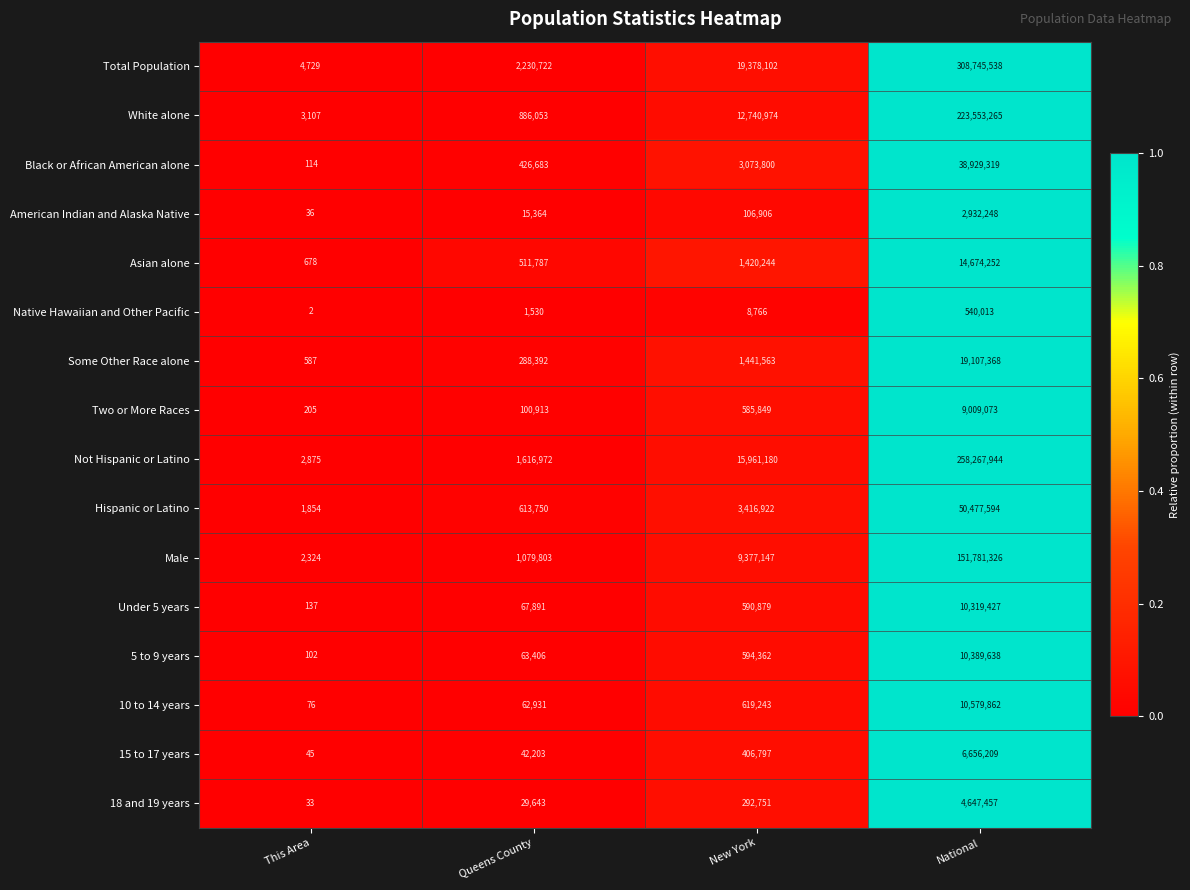

Which series has the widest spread of values?

Total Population